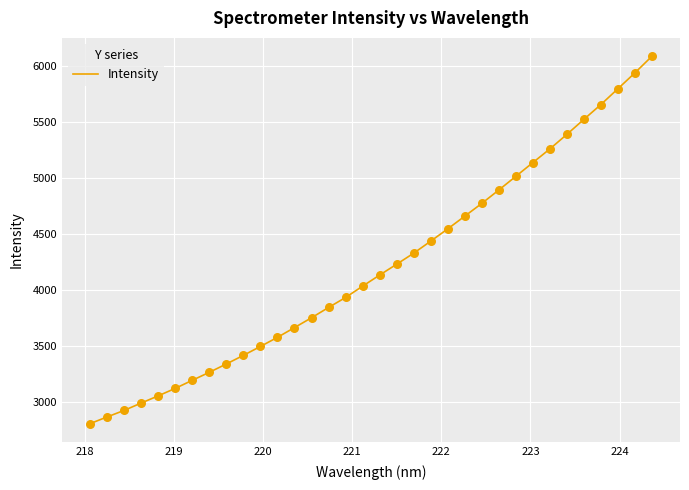

What is the greatest value displayed?

6083.2